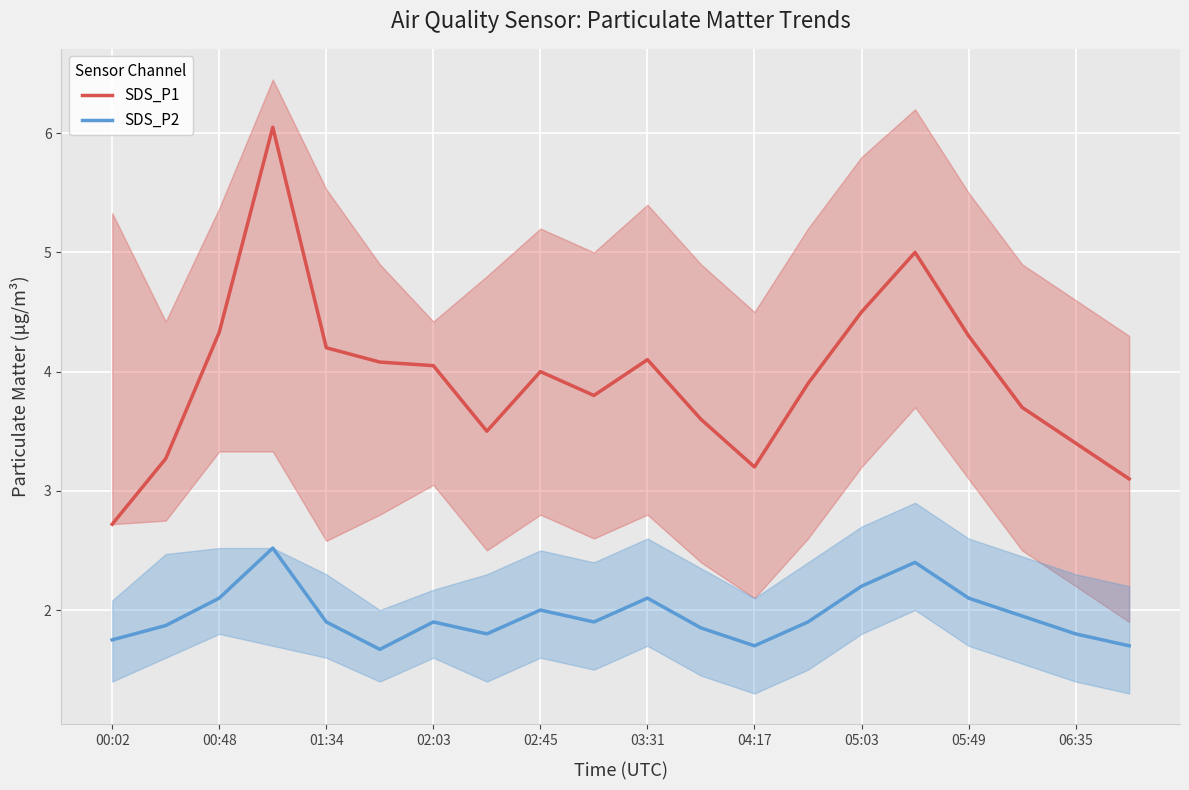

True or false: SDS_P1 and SDS_P2 intersect in this chart.

False